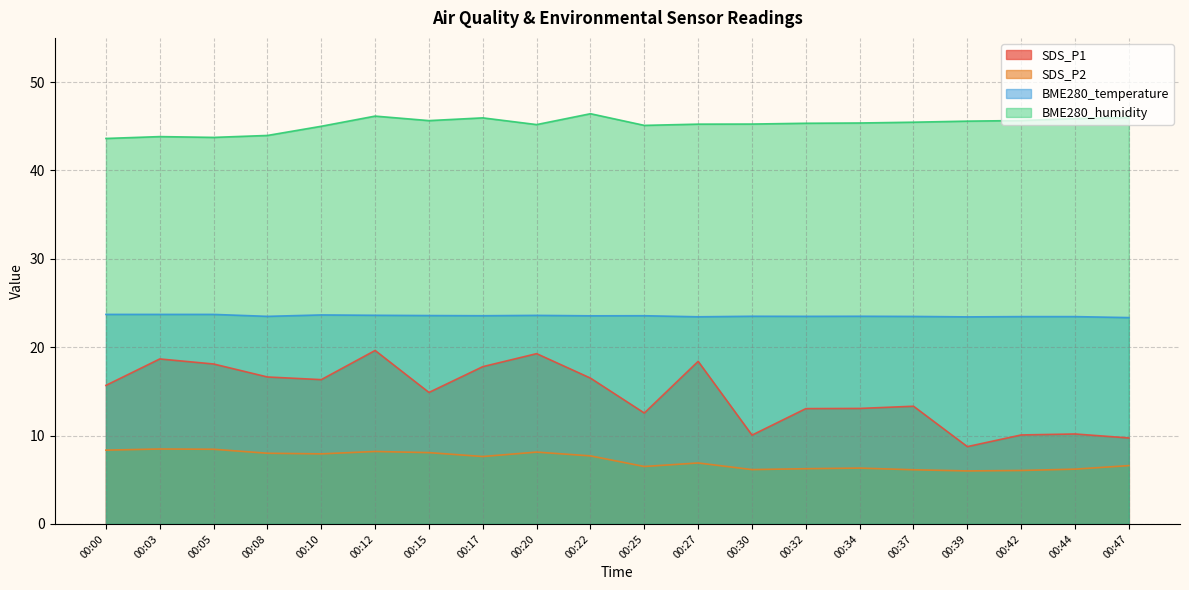

List the series in order of their peak value, lowest first.

SDS_P2, SDS_P1, BME280_temperature, BME280_humidity